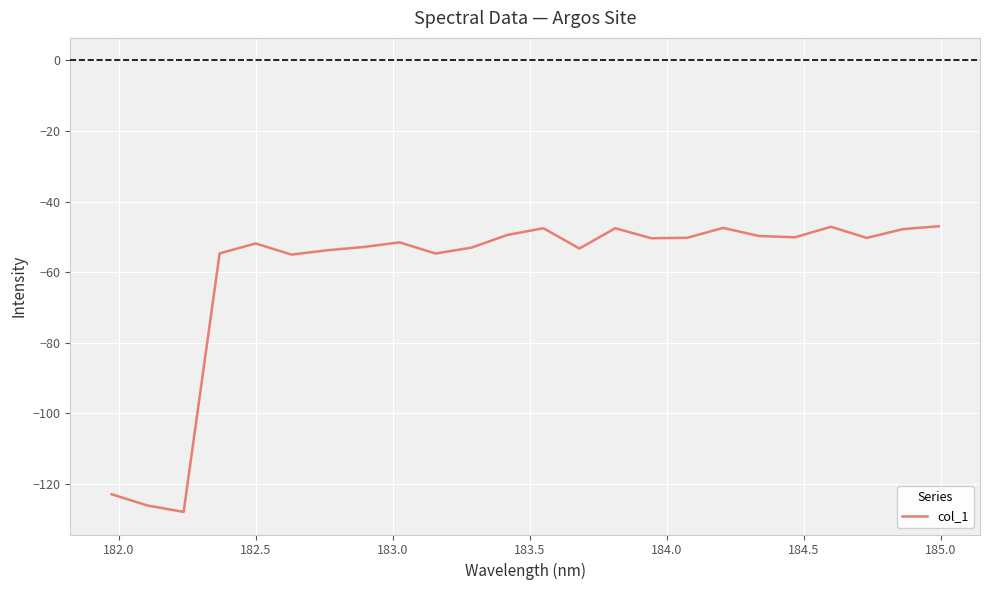

Does the chart display data point markers on the line(s)?

No